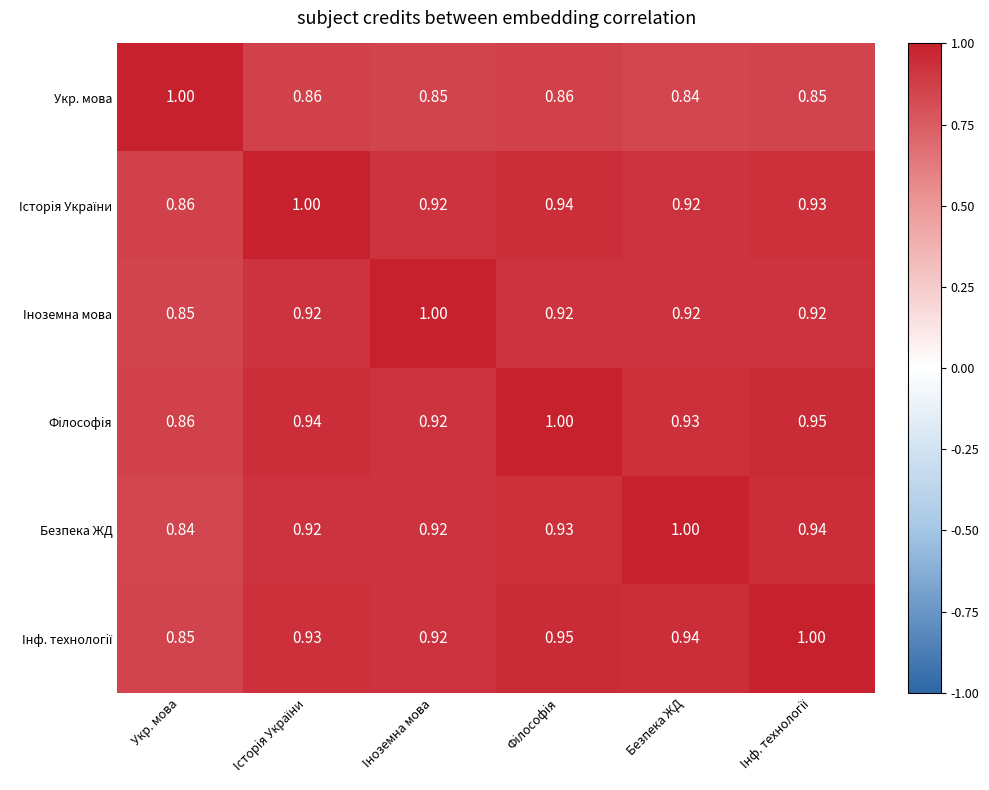

Which category has the highest value in the Безпека ЖД series?

Безпека ЖД